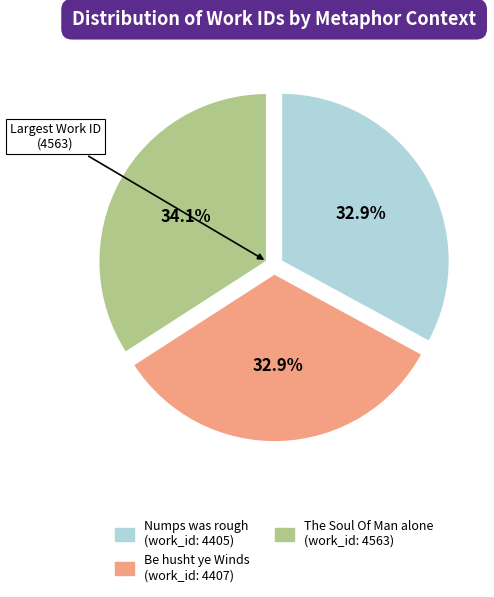

Does any single category account for the majority?

No